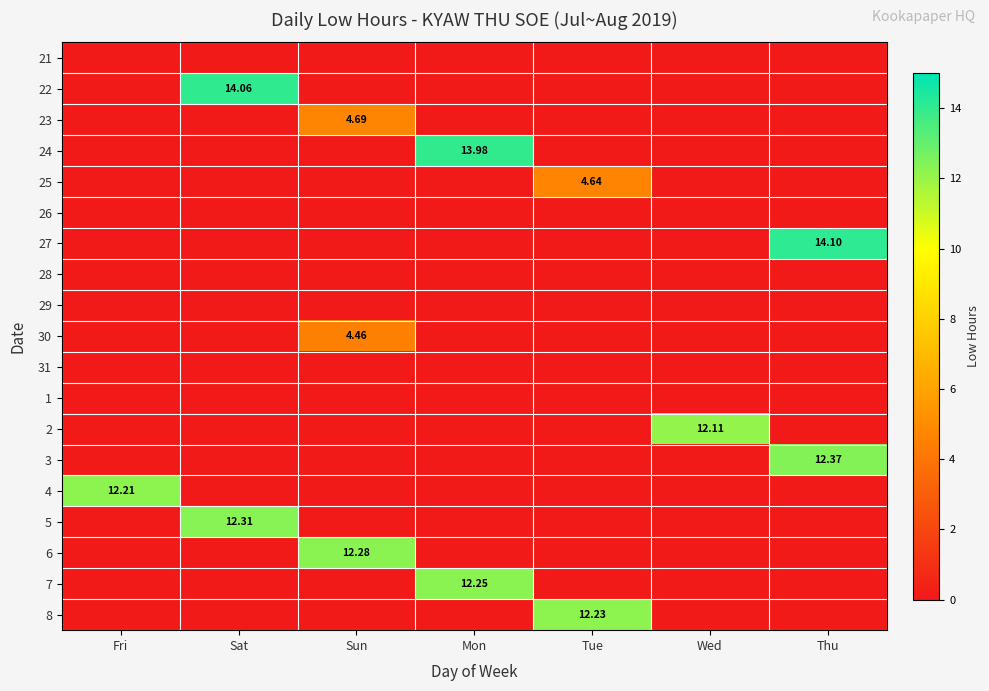

What is the difference between the highest and lowest values at Mon?

14.0